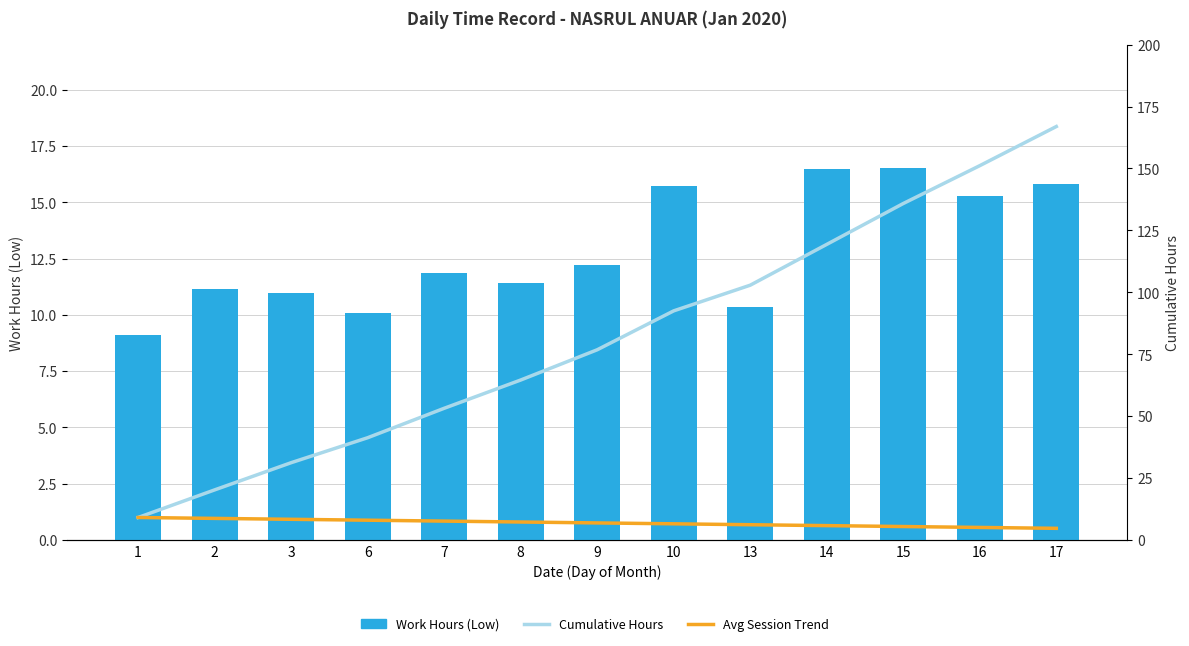

What are all the series names shown in the legend?

Work Hours (Low), Cumulative Hours, Avg Session Trend